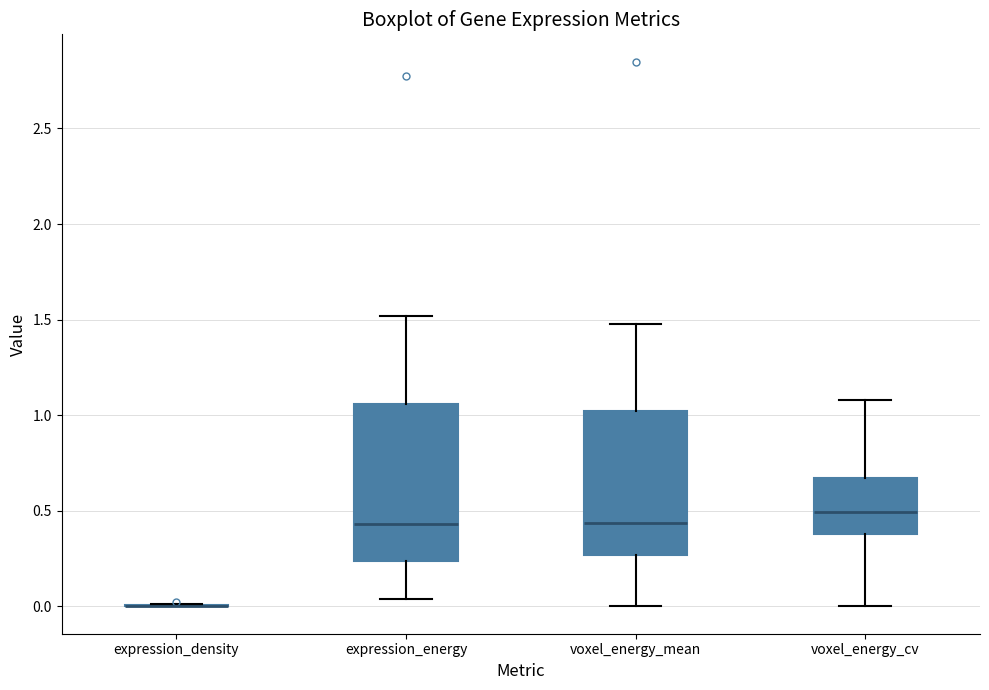

Reading left to right, transcribe this box plot: for each box, give where its median line is, the range the box spans, and where its two whiskers end, as read against the y-axis. The values are not printed on the chart, so give them approximately, as read against the axis.

expression_density: box collapsed to a line at 0.00, whiskers 0.00 to 0.00
expression_energy: median 0.45, box 0.25 to 1.05, whiskers 0.05 to 1.50
voxel_energy_mean: median 0.45, box 0.25 to 1.00, whiskers 0.00 to 1.50
voxel_energy_cv: median 0.50, box 0.40 to 0.65, whiskers 0.00 to 1.10